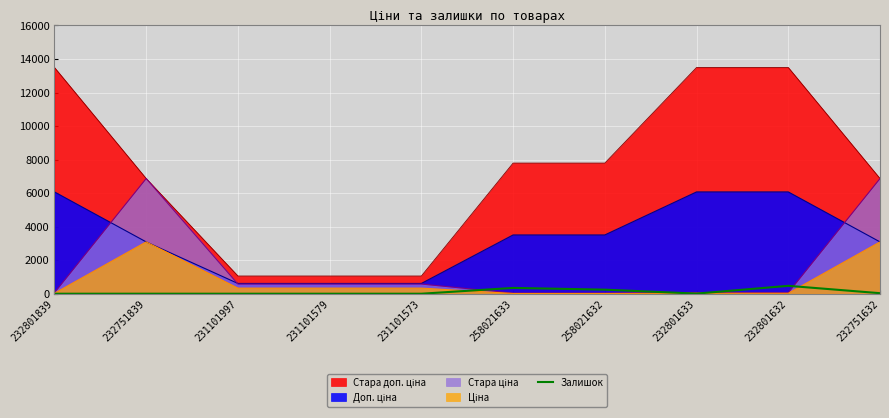

Reading left to right, what are all the values shown in this chart?

0	1	0	0	0	347	243	7	471	32